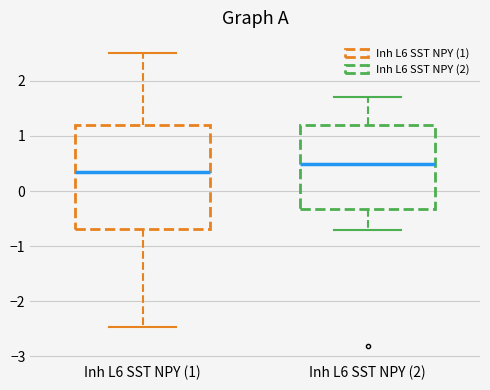

Reading left to right, read every box against the y-axis: the position of its median line, the range the box covers, and the ends of its whiskers. The values are not printed on the chart, so give them approximately, as read against the axis.

Inh L6 SST NPY (1): median 0.3, box -0.7 to 1.2, whiskers -2.5 to 2.5
Inh L6 SST NPY (2): median 0.5, box -0.3 to 1.2, whiskers -0.7 to 1.7